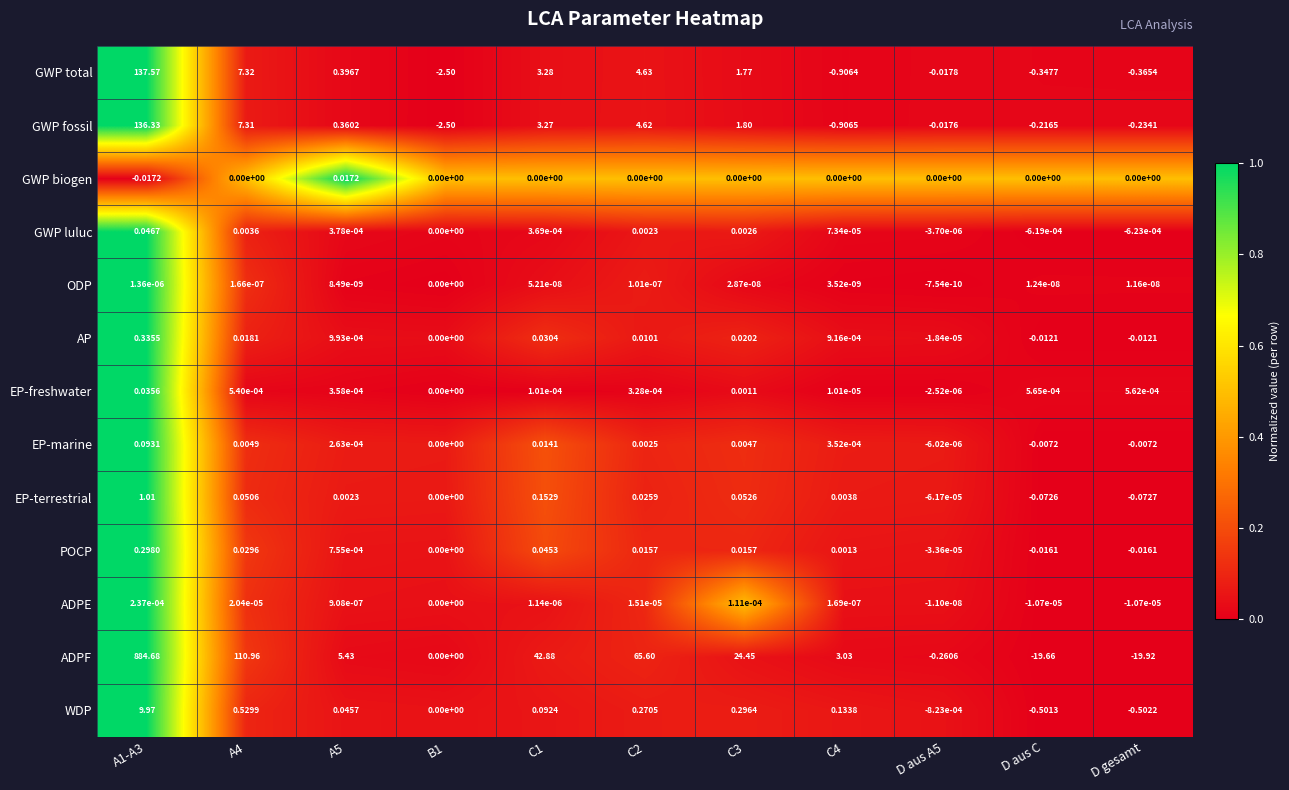

List the series in order of their peak value, highest first.

ADPF, GWP total, GWP fossil, WDP, EP-terrestrial, AP, POCP, EP-marine, GWP luluc, EP-freshwater, GWP biogen, ADPE, ODP